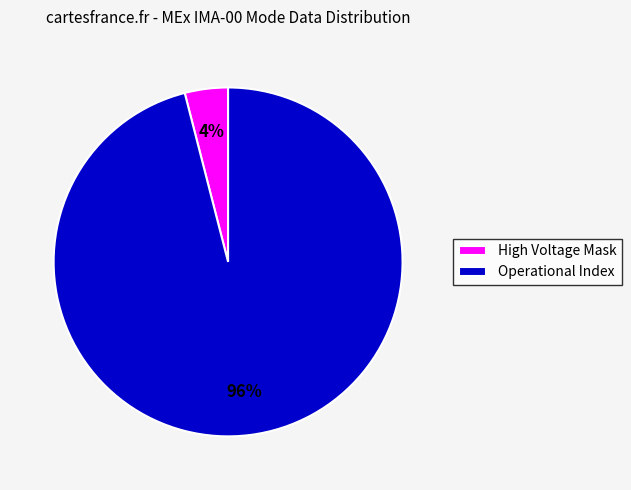

How many segments does this pie chart have?

2